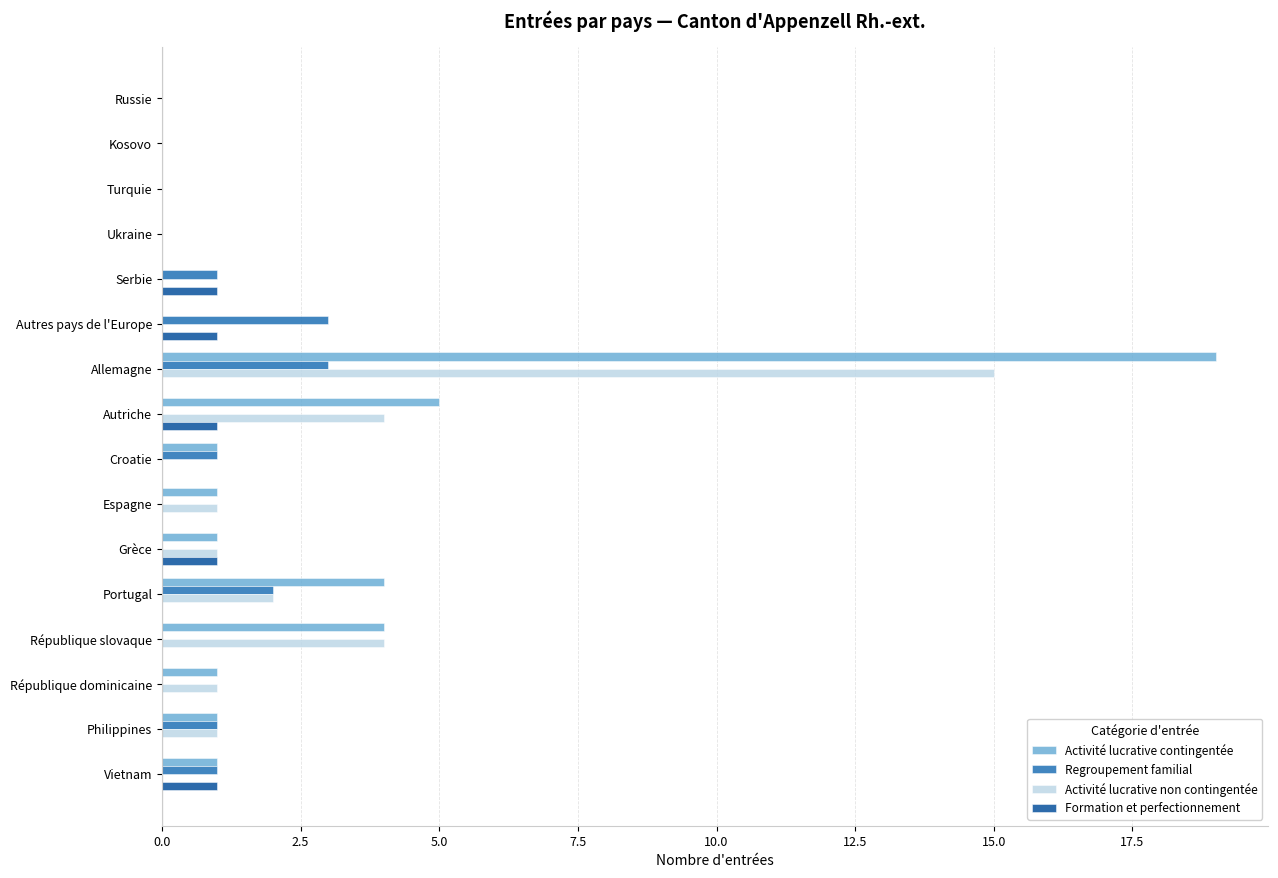

What is the sum of all Activité lucrative contingentée values?

38